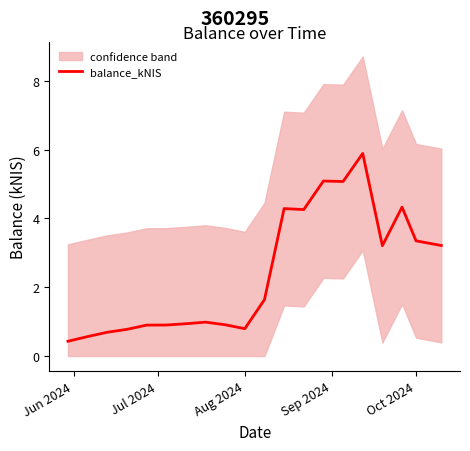

Reading left to right, transcribe all the data shown in this chart.

0.4	0.6	0.7	0.8	0.9	0.9	0.9	1.0	0.9	0.8	1.6	4.3	4.3	5.1	5.1	5.9	3.2	4.3	3.4	3.2